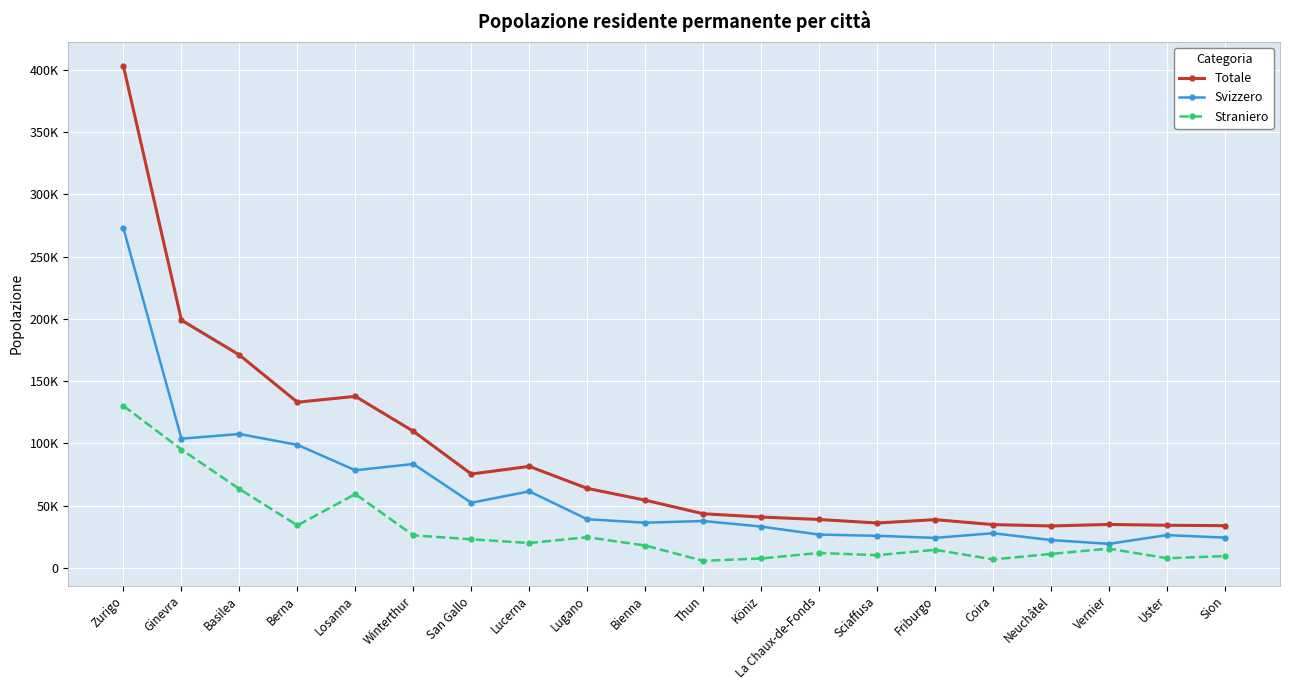

Is this an area chart (filled region under the line)?

No